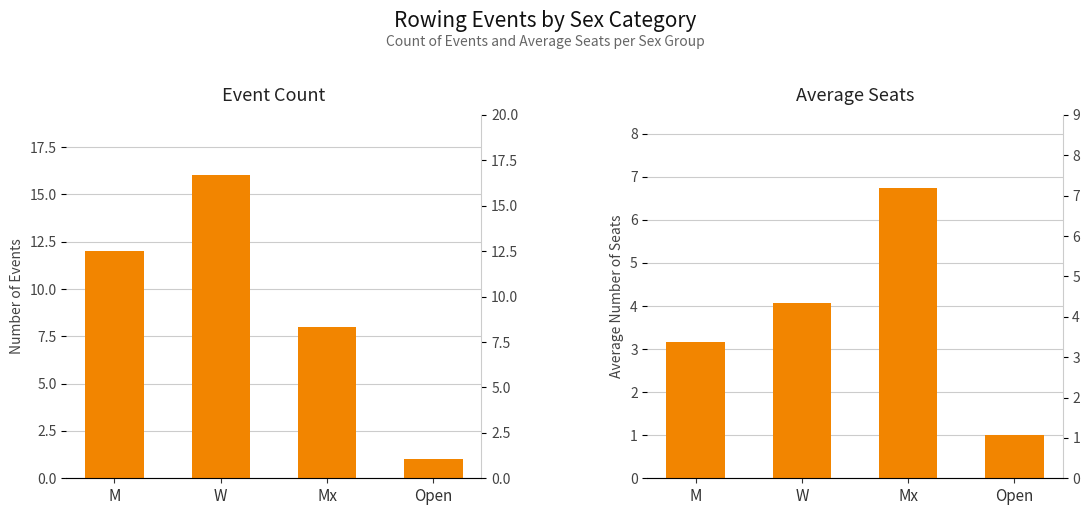

What is the label of the 1st bar from the right?

Open